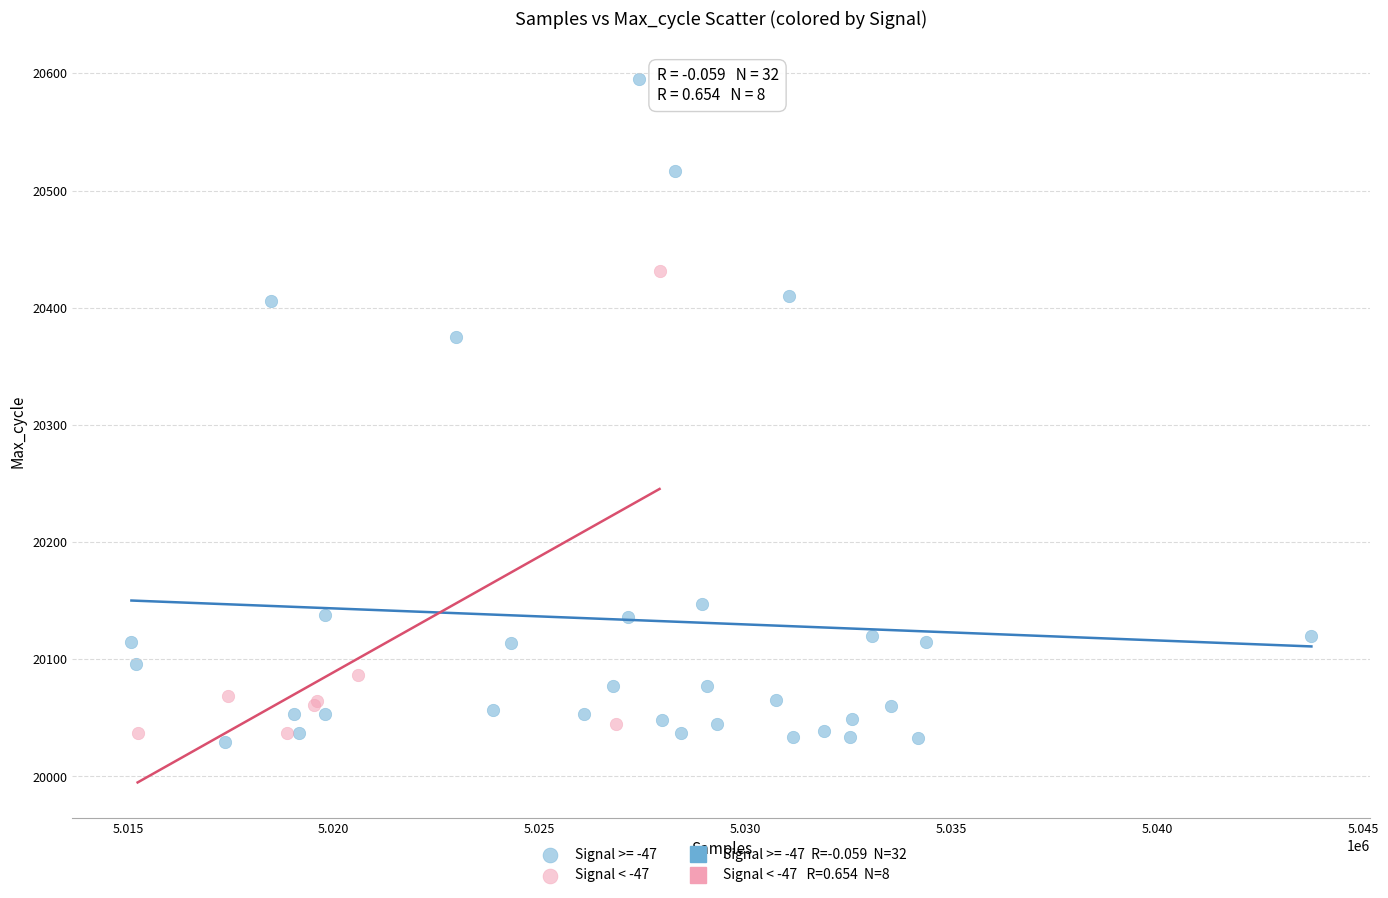

Which series contains the highest Y value?

Signal >= -47